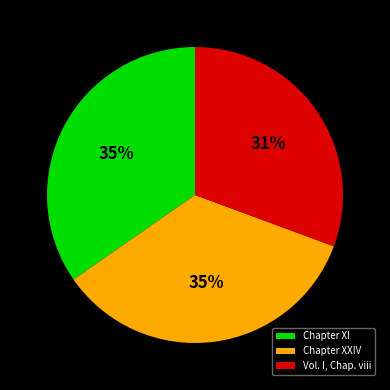

Does Chapter XXIV account for over 50% of the chart?

No